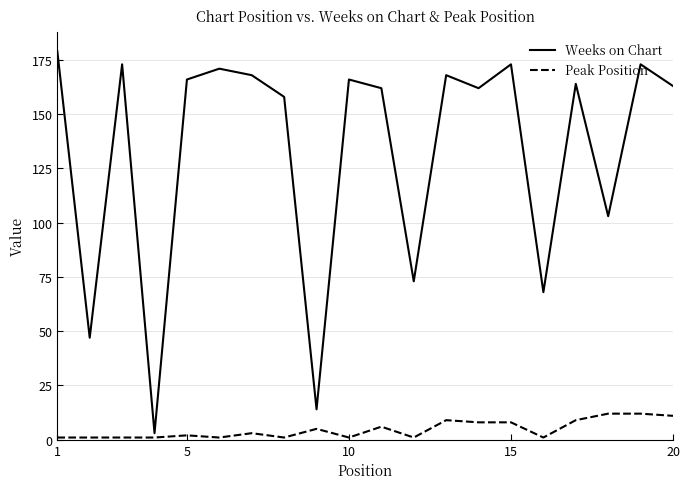

List the series in order of their overall mean, lowest first.

Peak Position, Weeks on Chart